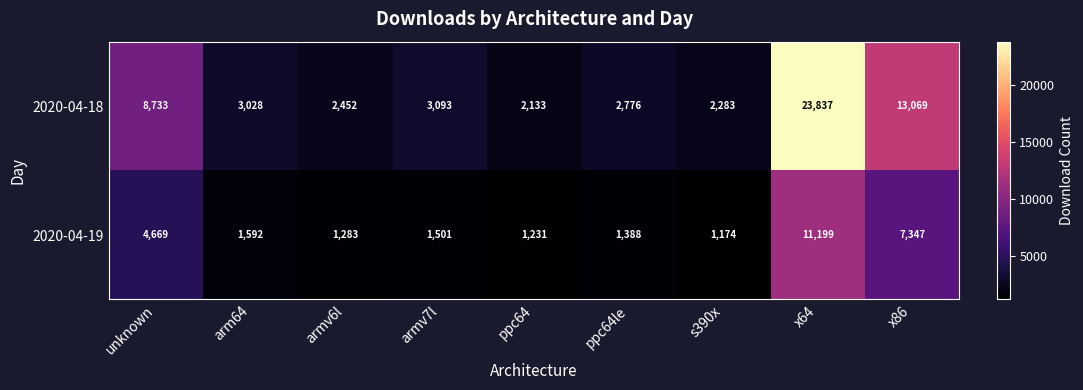

True or false: 2020-04-18 has a value of 22927 at x86.

False